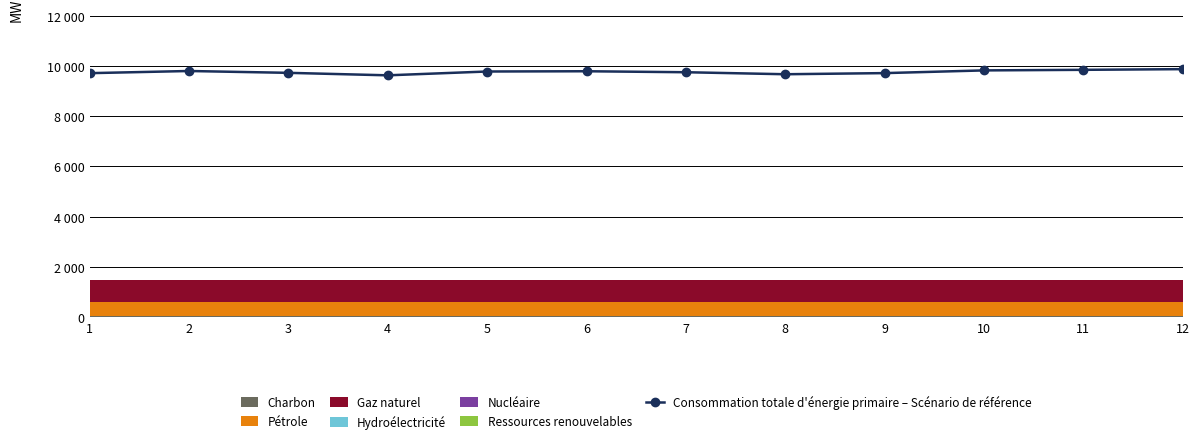

What is the minimum value shown in the chart?

9621